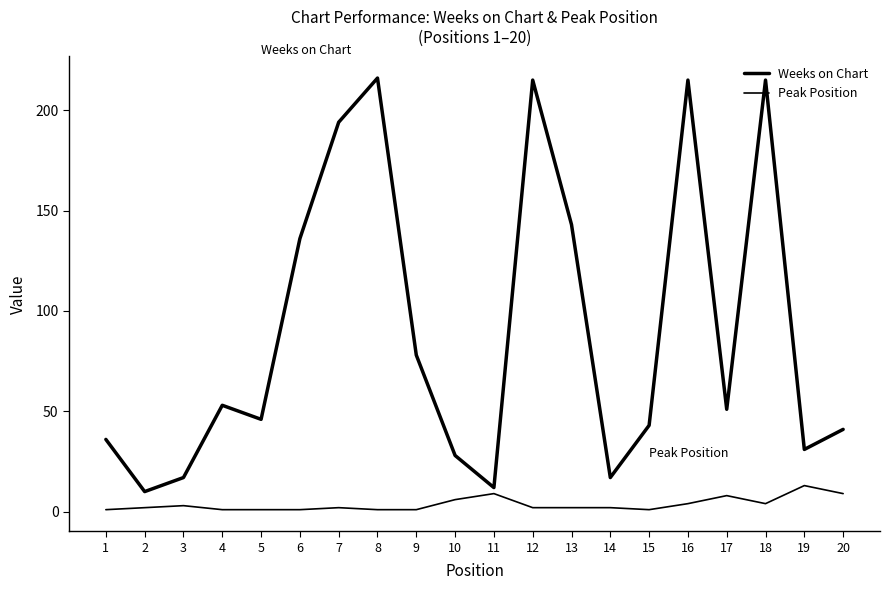

True or false: Weeks on Chart has more than 2 interior local peaks.

True